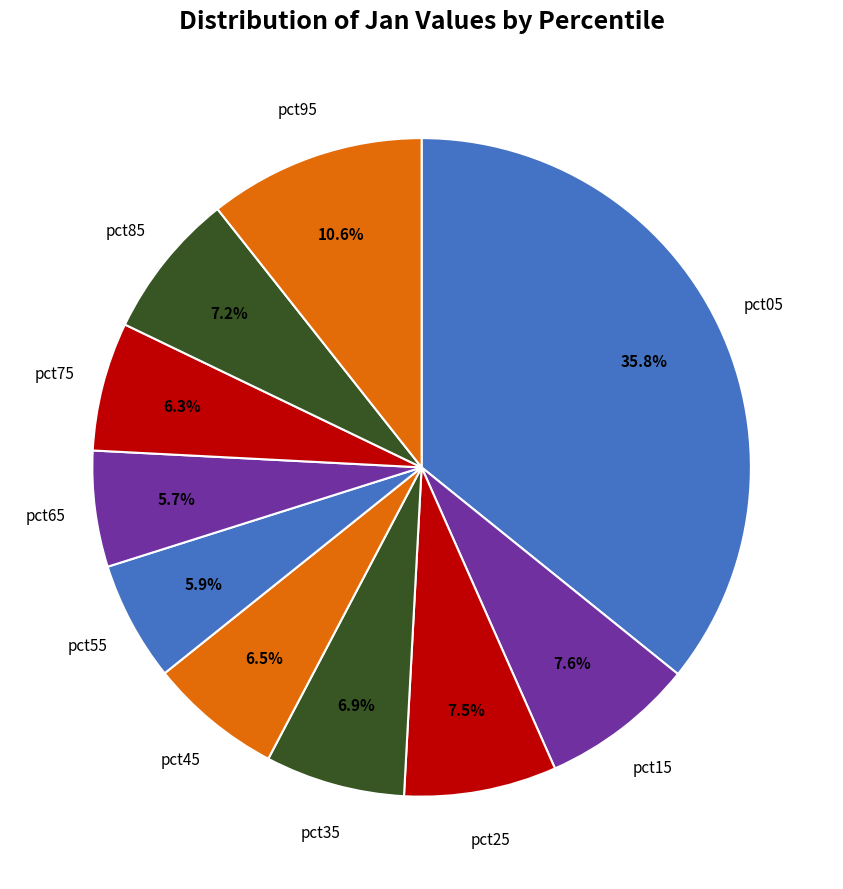

Count the number of slices in the pie.

10